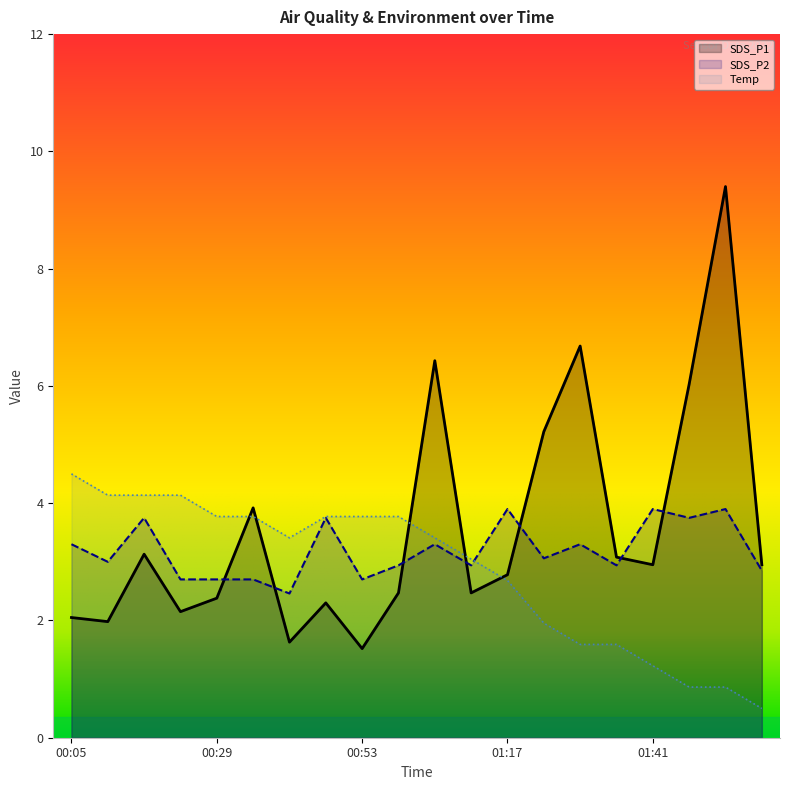

How many times do Temp and SDS_P1 cross each other?

5